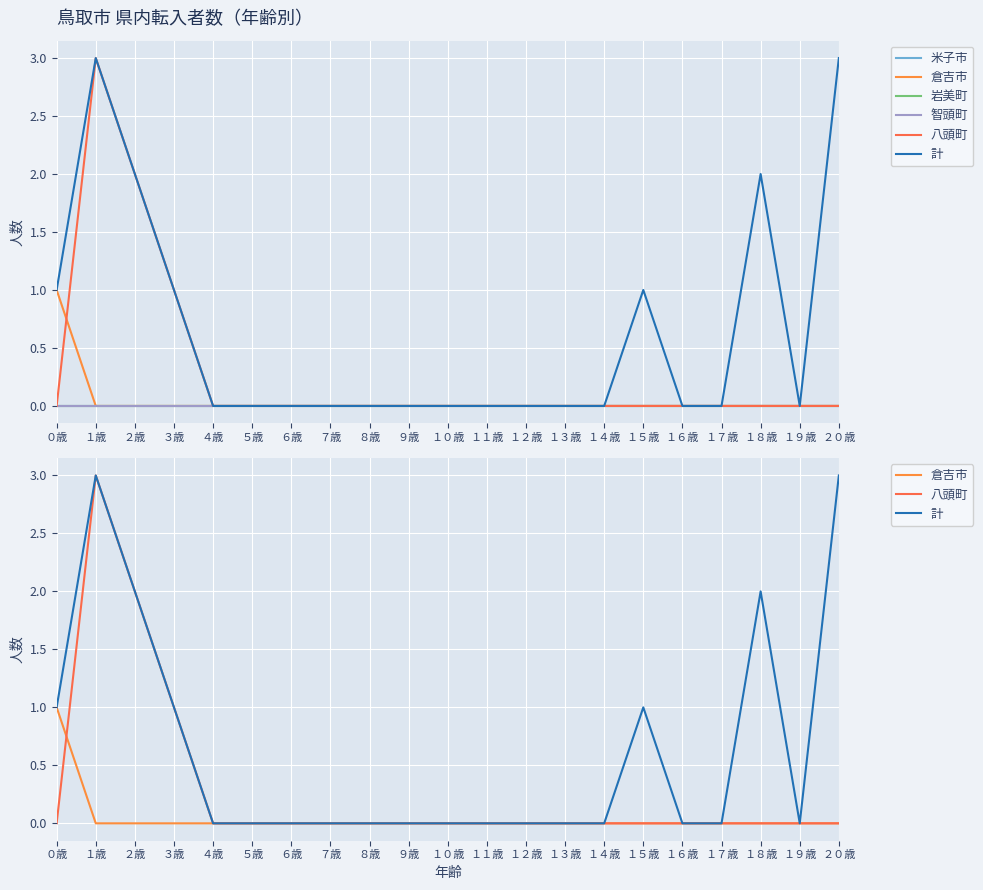

Reading right to left, transcribe all the data shown in this chart.

米子市: 0	0	0	0	0	0	0	0	0	0	0	0	0	0	0	0	0	0	0	0	0
倉吉市: 0	0	0	0	0	0	0	0	0	0	0	0	0	0	0	0	0	0	0	0	1
岩美町: 0	0	0	0	0	0	0	0	0	0	0	0	0	0	0	0	0	0	0	0	0
智頭町: 0	0	0	0	0	0	0	0	0	0	0	0	0	0	0	0	0	0	0	0	0
八頭町: 0	0	0	0	0	0	0	0	0	0	0	0	0	0	0	0	0	1	2	3	0
計: 3	0	2	0	0	1	0	0	0	0	0	0	0	0	0	0	0	1	2	3	1